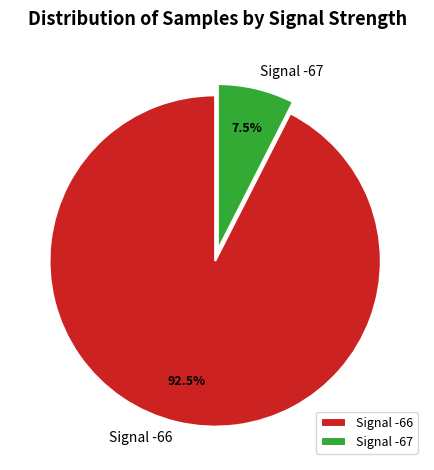

What is the total percentage of Signal -67 and Signal -66?

100.0%